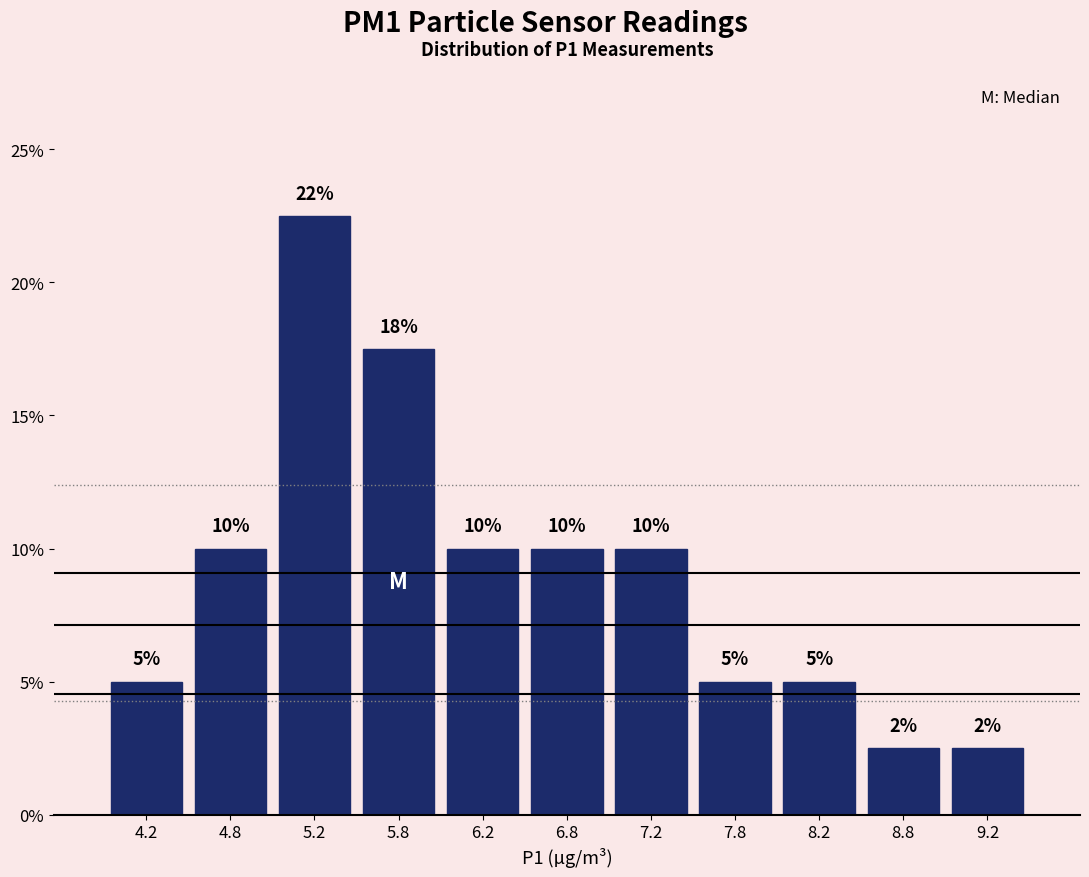

Which range on the x-axis has the tallest bar?

5.0 to 5.5